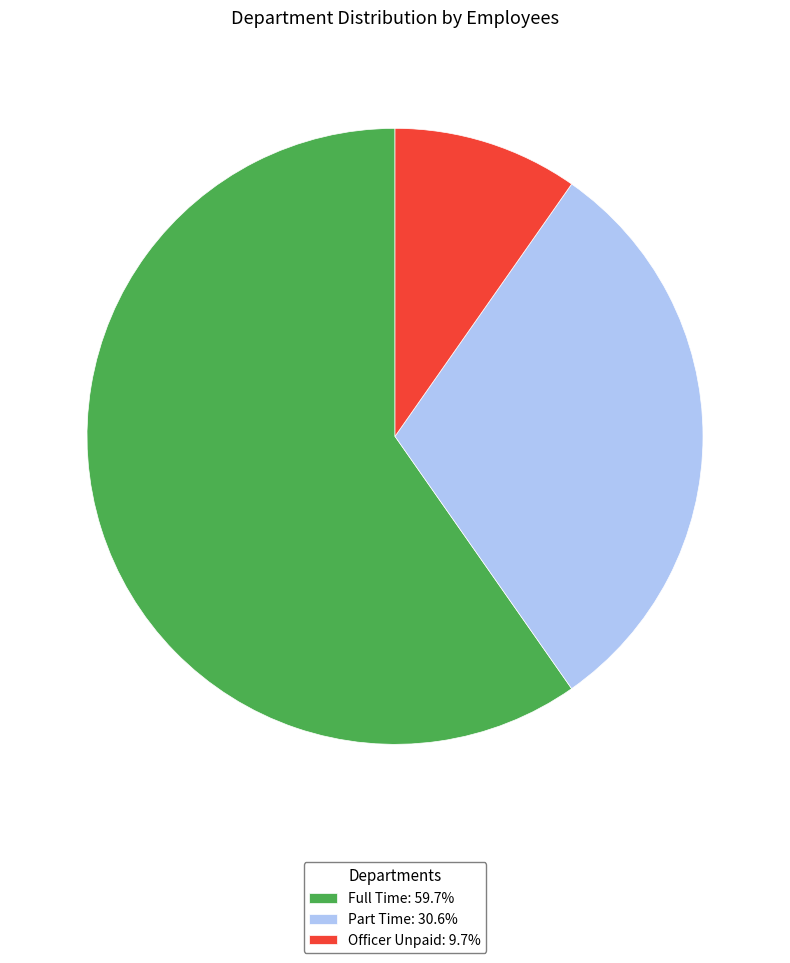

What is the largest slice in the pie chart?

Full Time